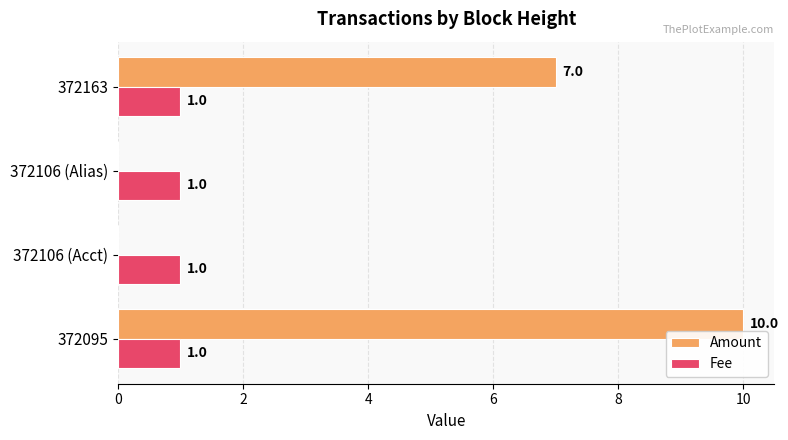

Which category has the highest value in the Amount series?

372095